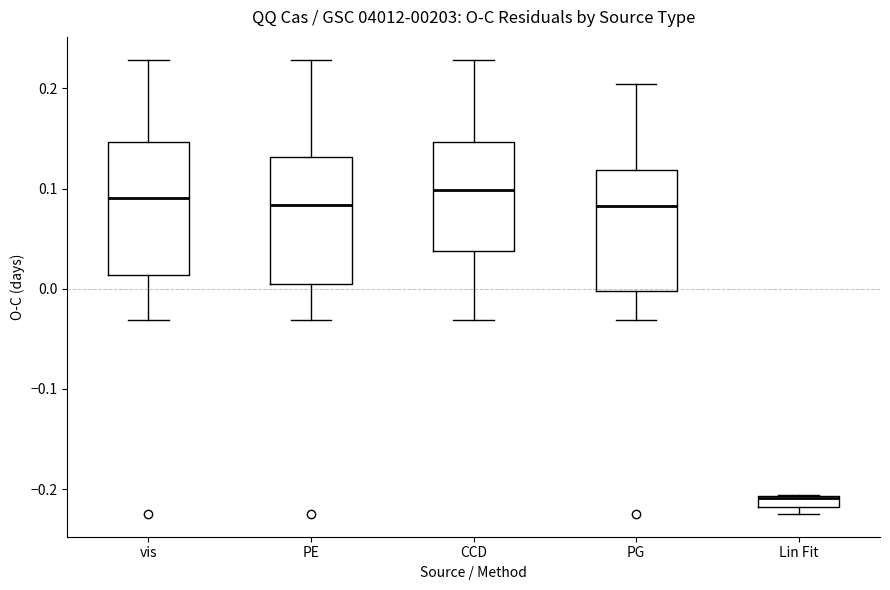

Where does the upper whisker of the box for PE end on the y-axis? The values are not printed on the chart, so give them approximately, as read against the axis.

0.23